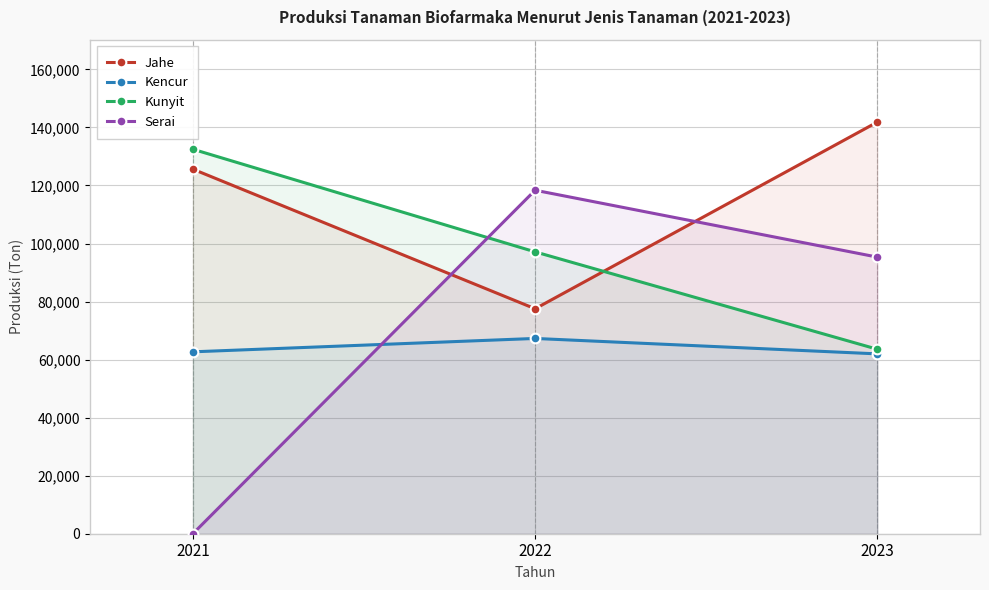

What is the difference between the maximum and minimum values in the Jahe series?

64335